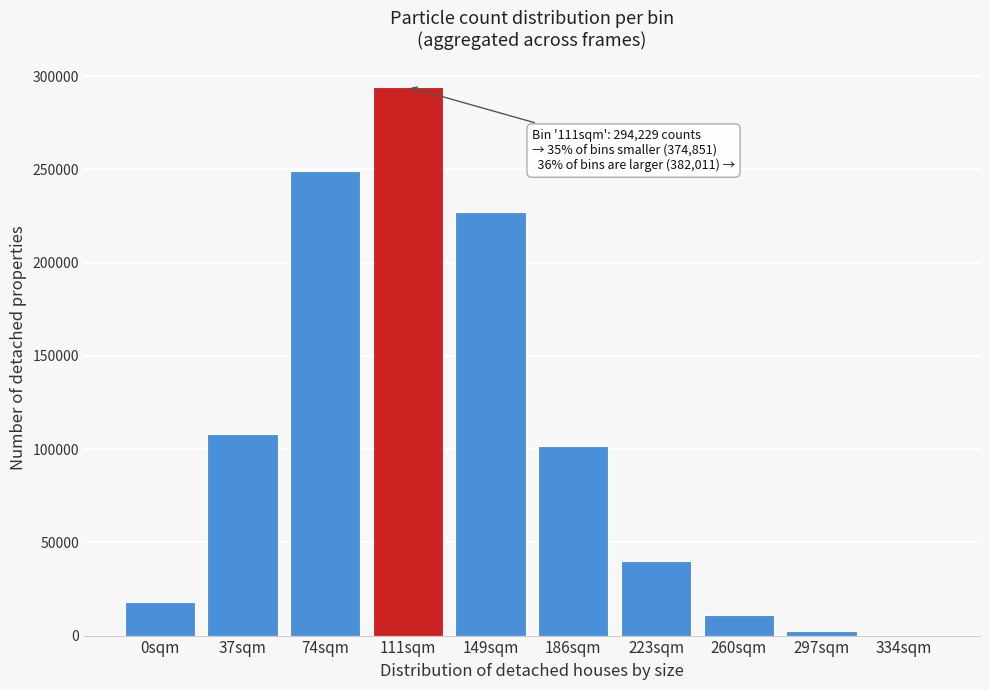

Reading left to right, extract all data points from this chart.

0sqm=17839	37sqm=107864	74sqm=249148	111sqm=294229	149sqm=226961	186sqm=101544	223sqm=40092	260sqm=10828	297sqm=2264	334sqm=322